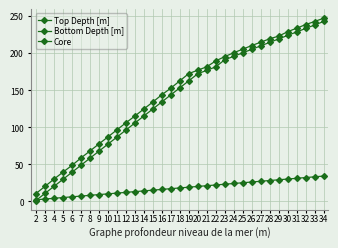

What is the maximum value shown in the chart?

247.0